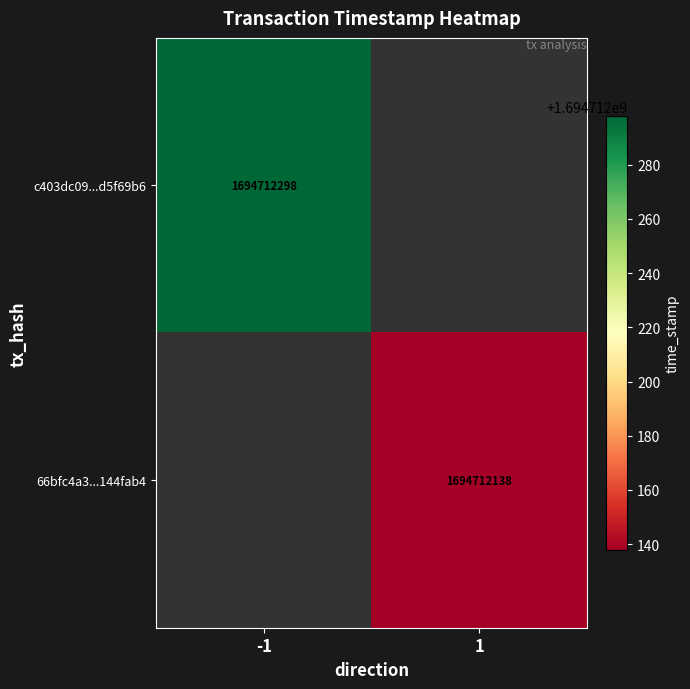

Which series changed the most between 0 and 1?

c403dc09e0f5e9e8254cbd4b0d64a746d5f69b6